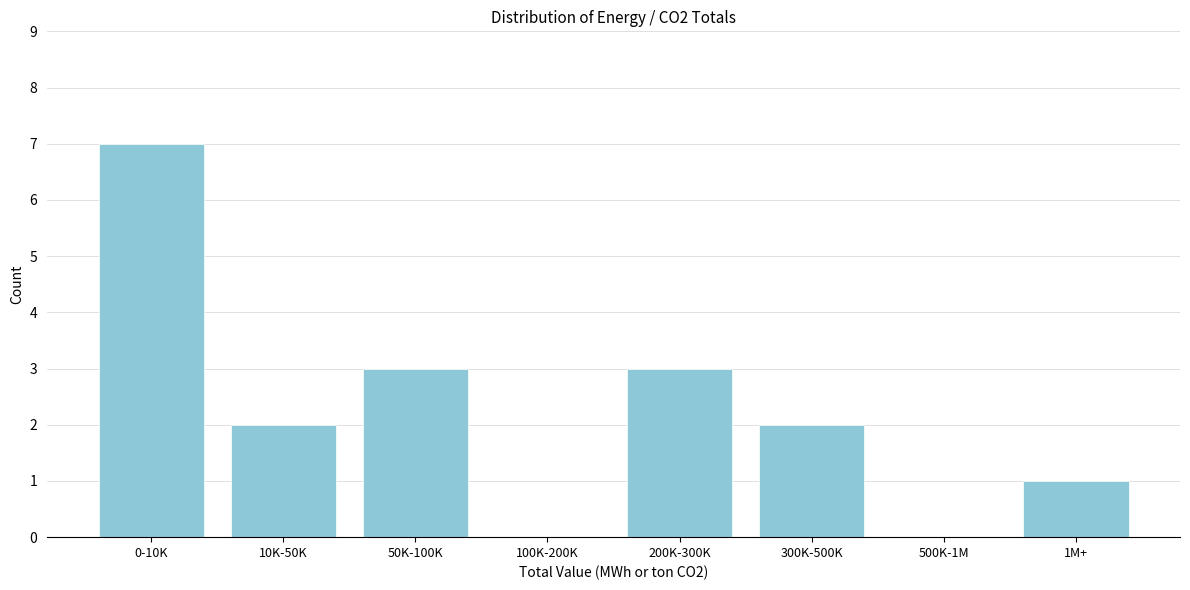

Reading left to right, extract all data points from this chart.

0-10K=7	10K-50K=2	50K-100K=3	100K-200K=0	200K-300K=3	300K-500K=2	500K-1M=0	1M+=1